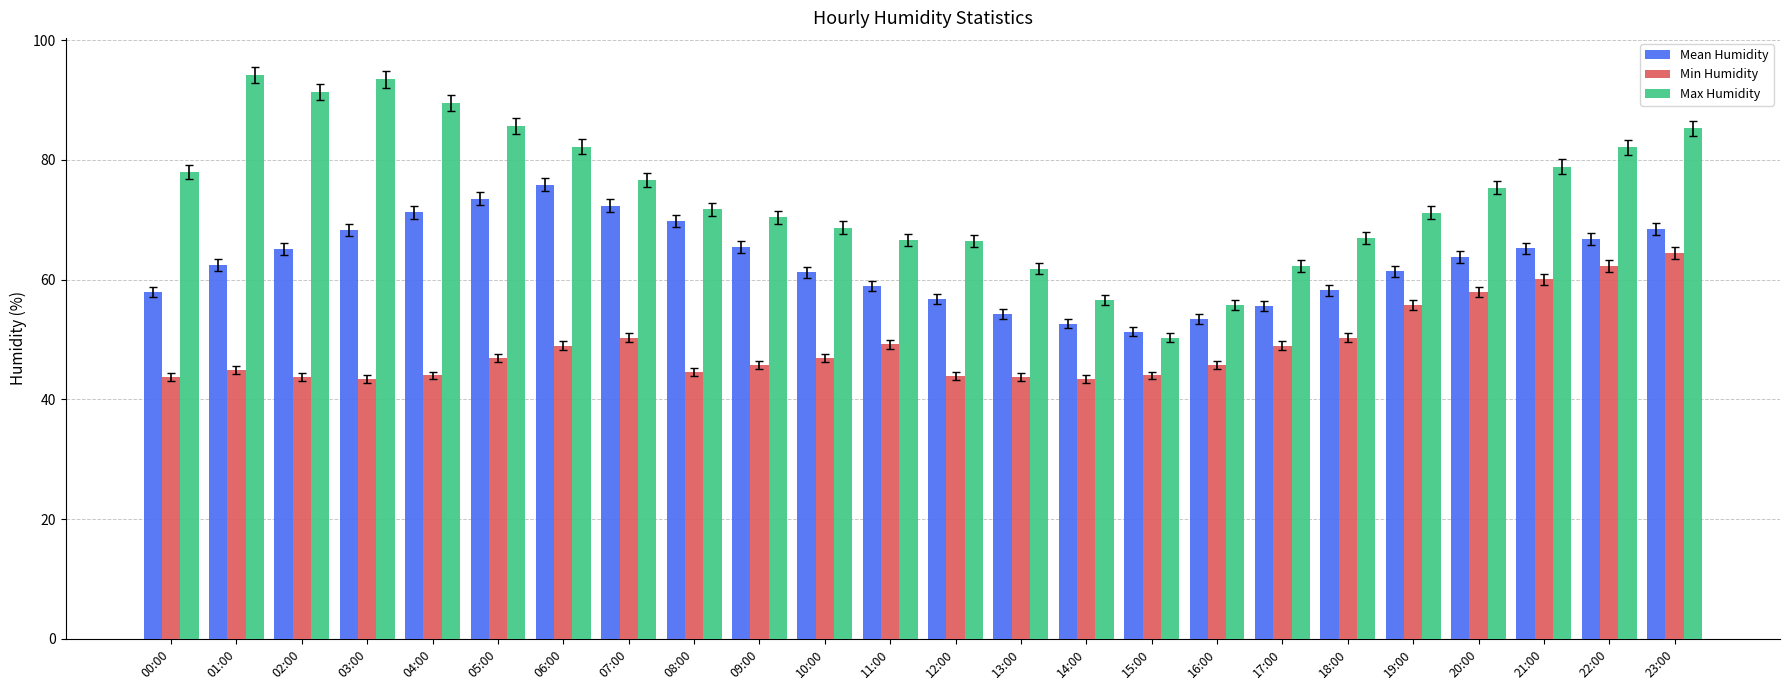

Is the value of Mean Humidity at 01:00 greater than the value of Max Humidity at 20:00?

No